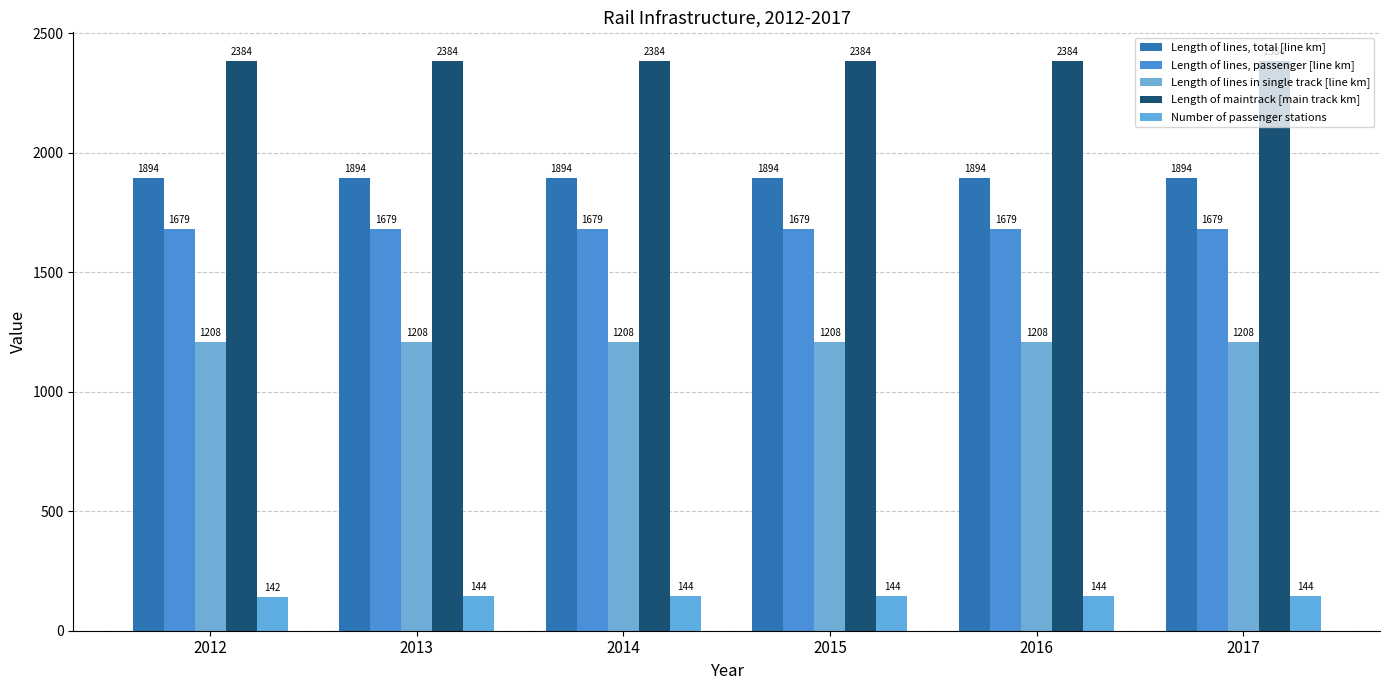

What are all the series names shown in the legend?

Length of lines, total [line km], Length of lines, passenger [line km], Length of lines in single track [line km], Length of maintrack [main track km], Number of passenger stations